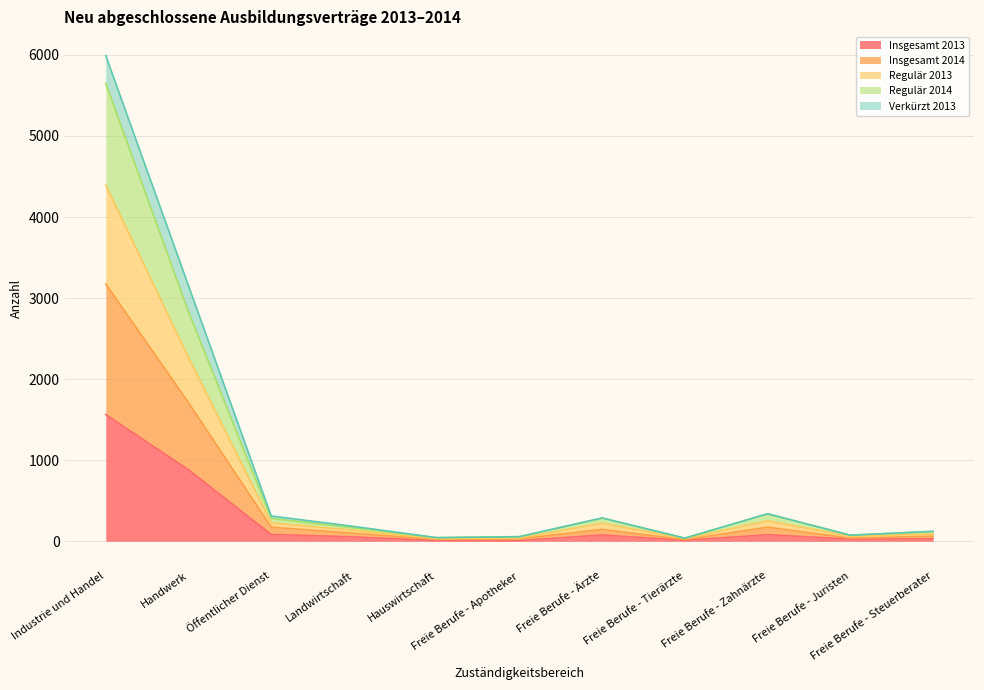

How many interior local peaks does the Insgesamt 2014 series have?

2